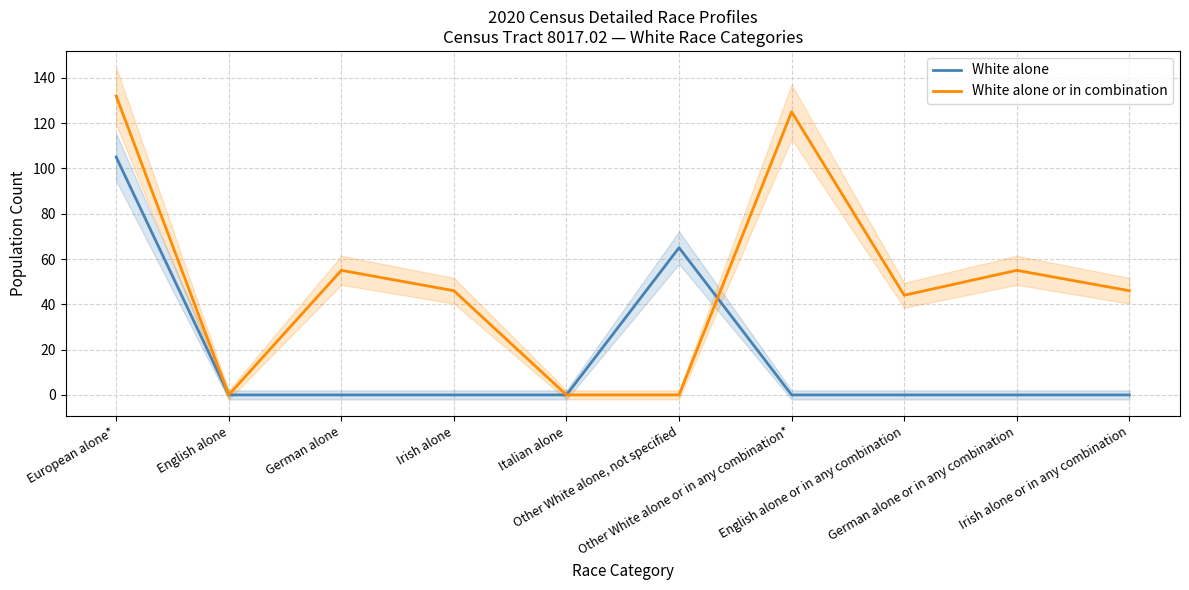

Where is the first local minimum for White alone or in combination?

English alone